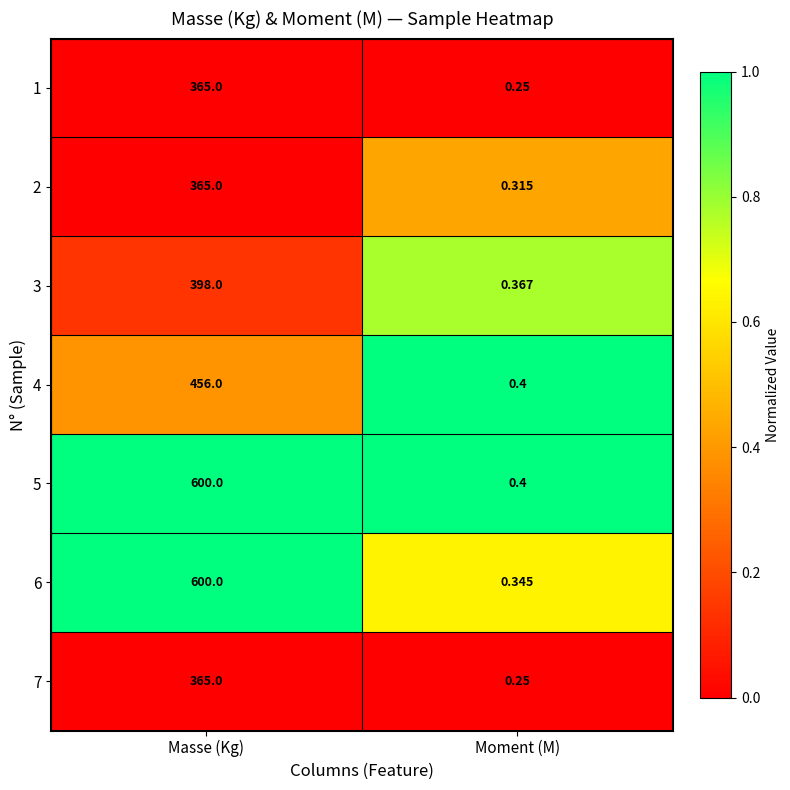

At which category is the sum across all series the highest?

Masse (Kg)